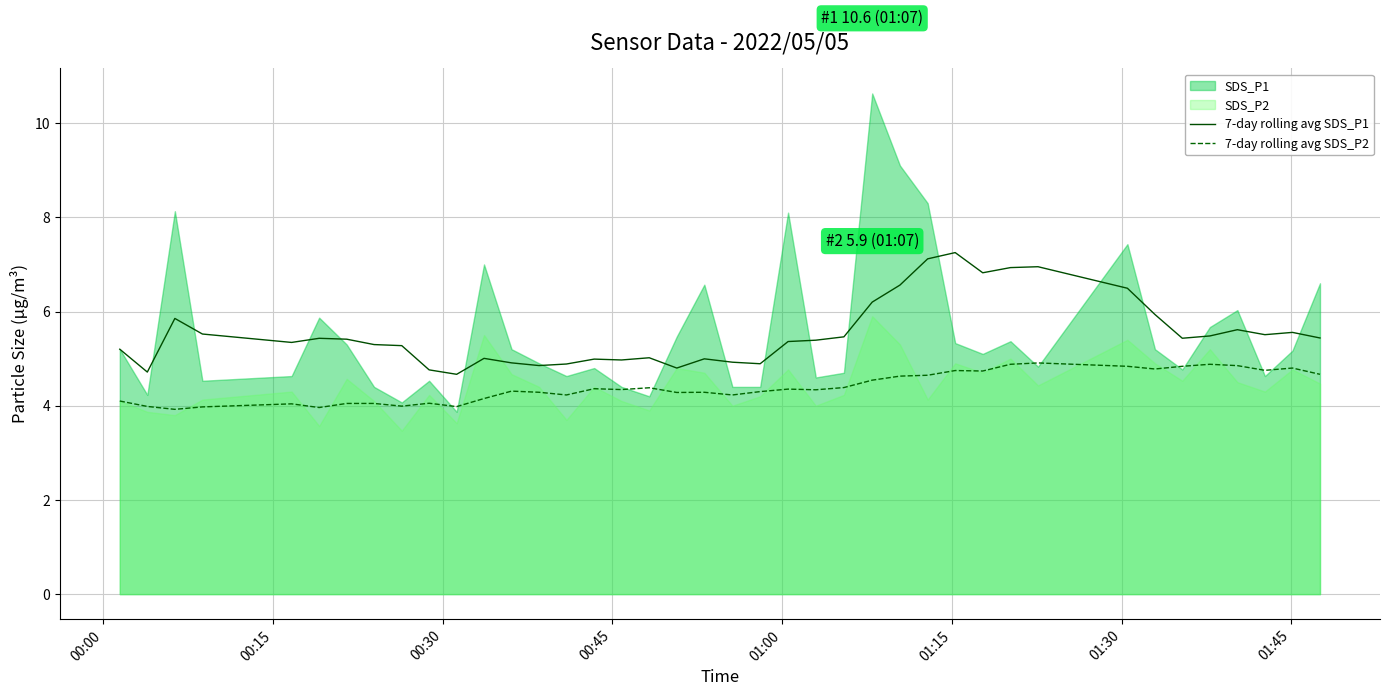

What is the minimum value shown in the chart?

3.9